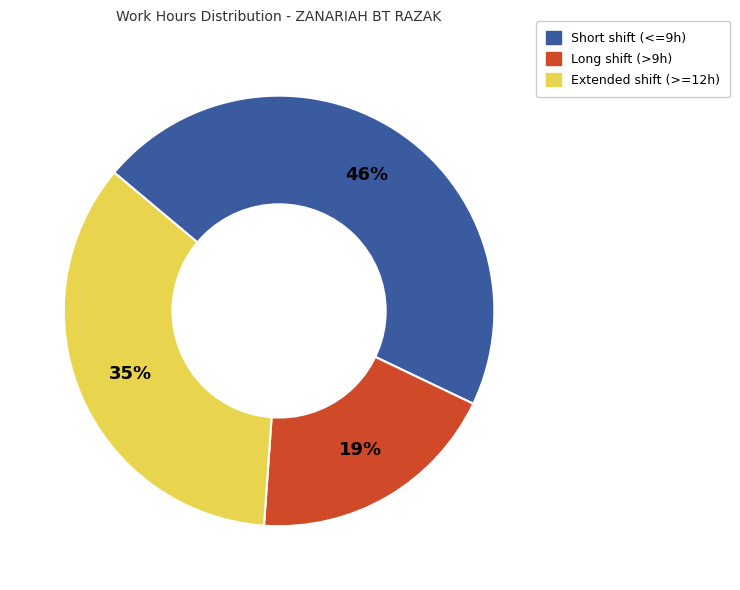

What percentage is the Extended shift (>=12h) slice, to the nearest percent?

35%